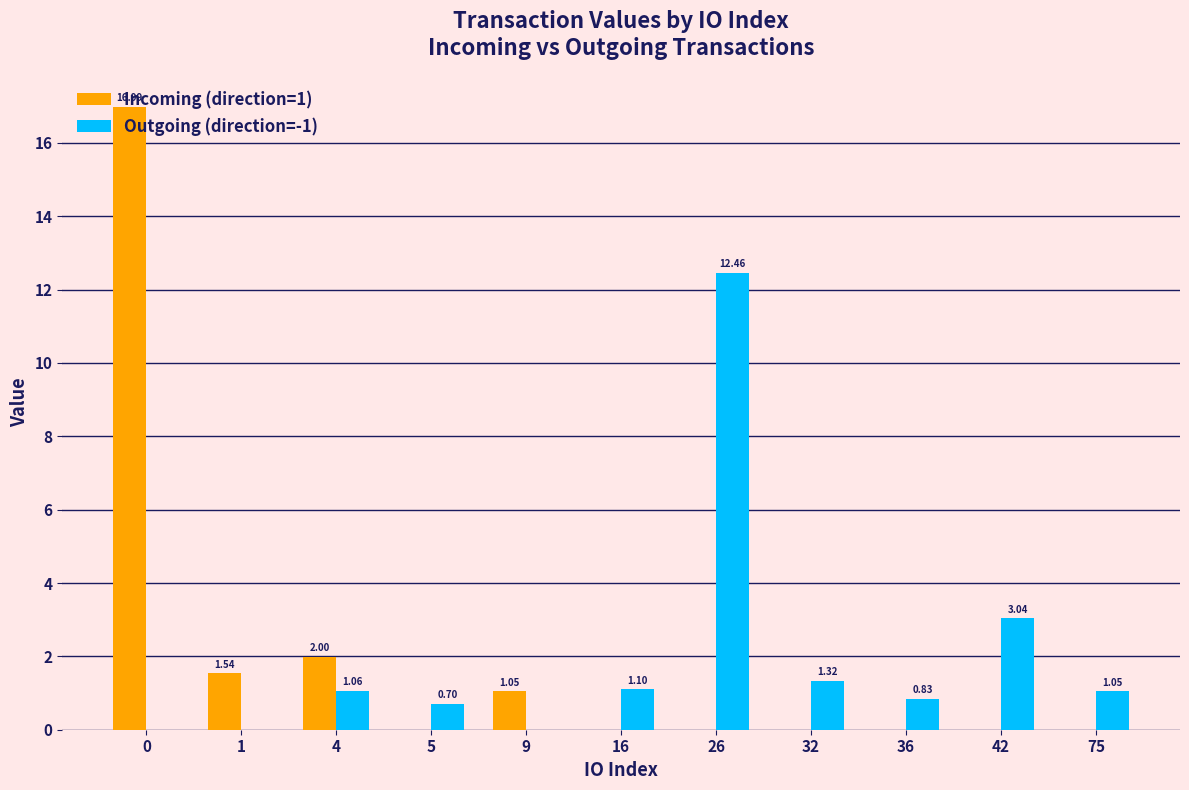

Is the value of Incoming (direction=1) at 42 greater than the value of Outgoing (direction=-1) at 36?

No